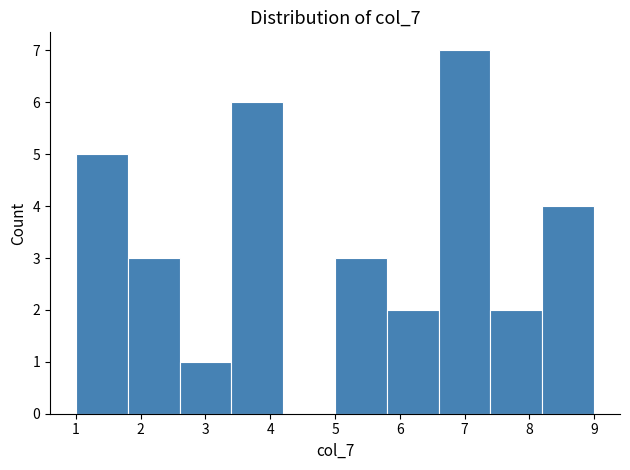

Reading left to right, transcribe this chart: for each bar, give the range it covers on the x-axis and its height. The values are not printed on the chart, so give them approximately, as read against the axis.

1.0 to 1.8: 5
1.8 to 2.6: 3
2.6 to 3.4: 1
3.4 to 4.2: 6
4.2 to 5.0: 0
5.0 to 5.8: 3
5.8 to 6.6: 2
6.6 to 7.4: 7
7.4 to 8.2: 2
8.2 to 9.0: 4